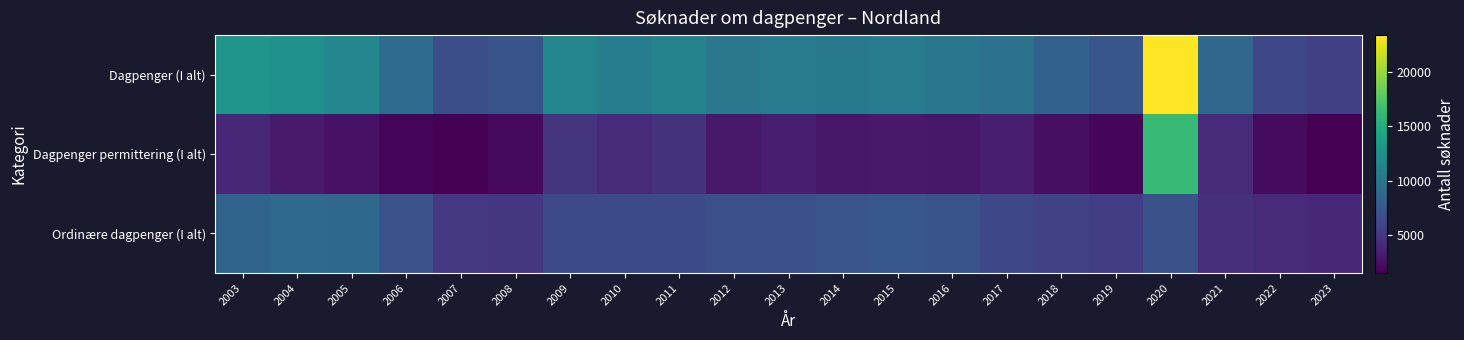

Between 2012 and 2013, which series saw the biggest shift?

Dagpenger permittering (I alt)